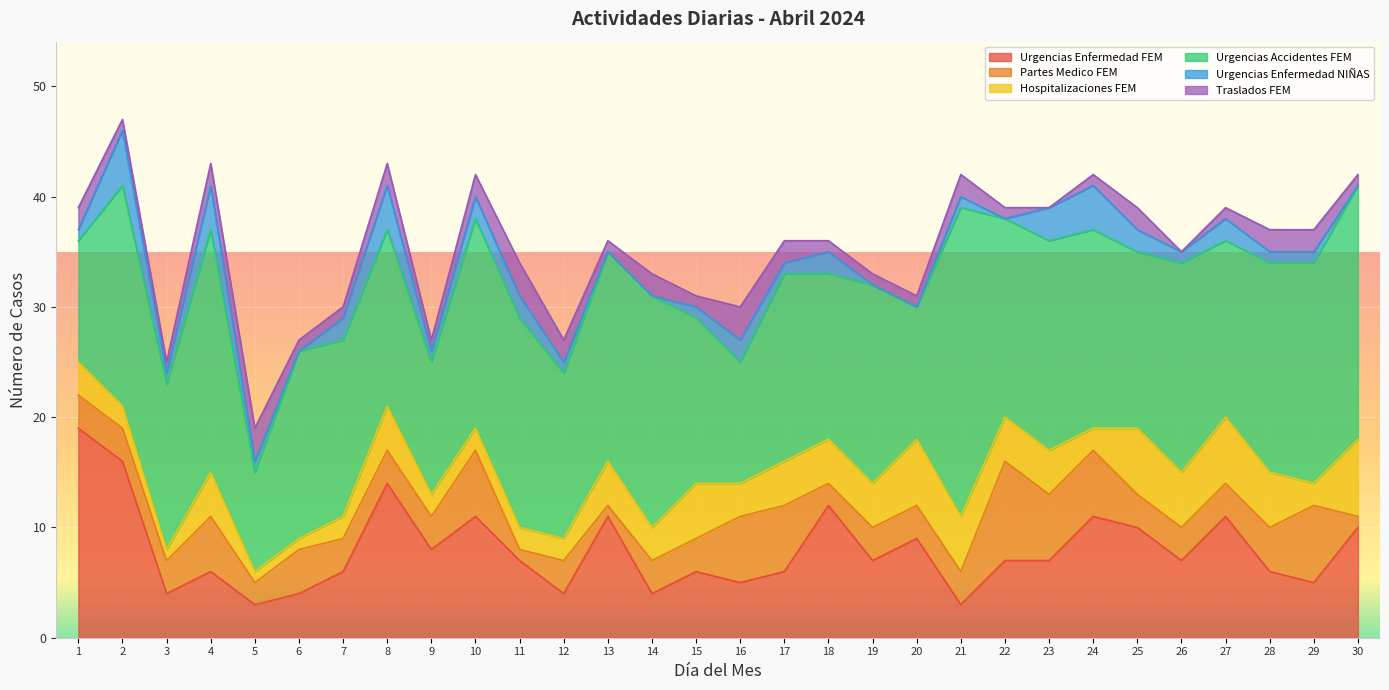

Is it true that Urgencias Accidentes FEM equals 12 at 20?

True